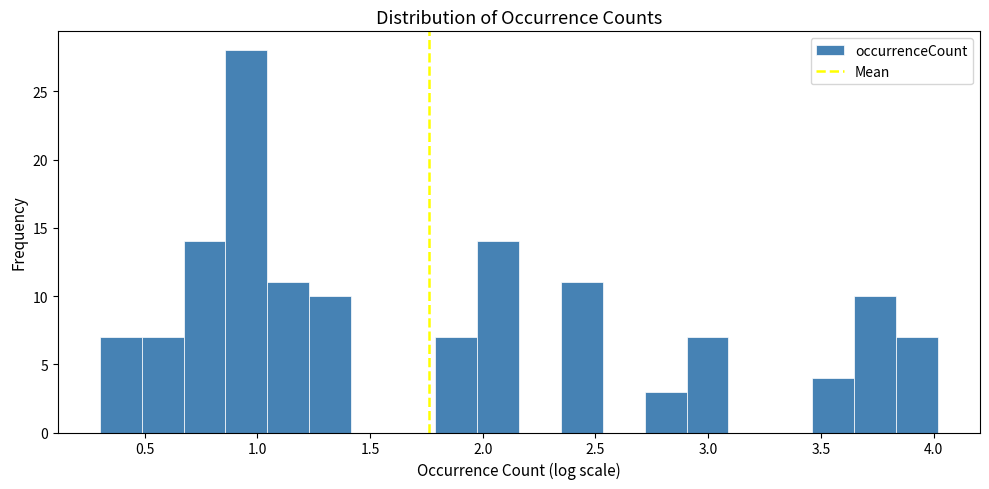

Around what value on the x-axis is the tallest bar? Give the approximate position of its centre, as read against the axis.

0.95